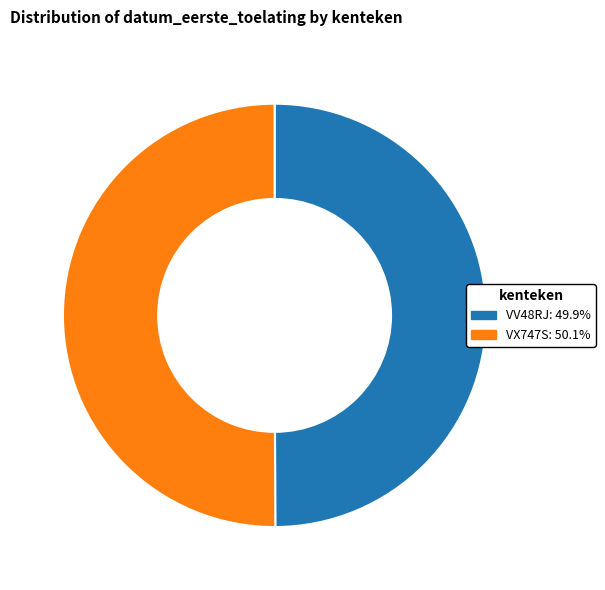

Approximately how many times larger is the value at VX747S compared to VV48RJ?

1.0